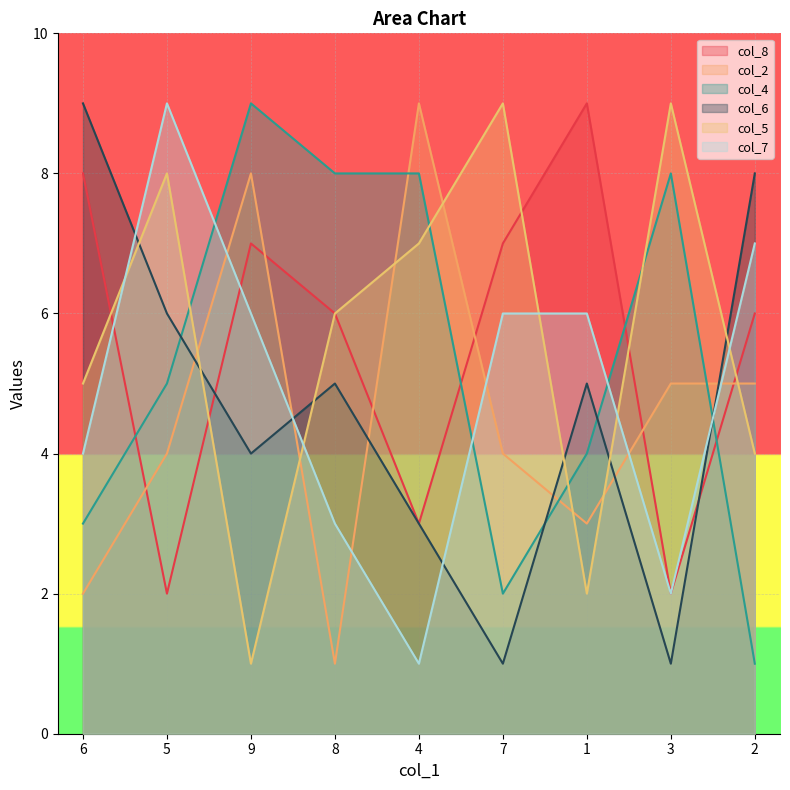

At which label does col_8 first exceed 6?

6